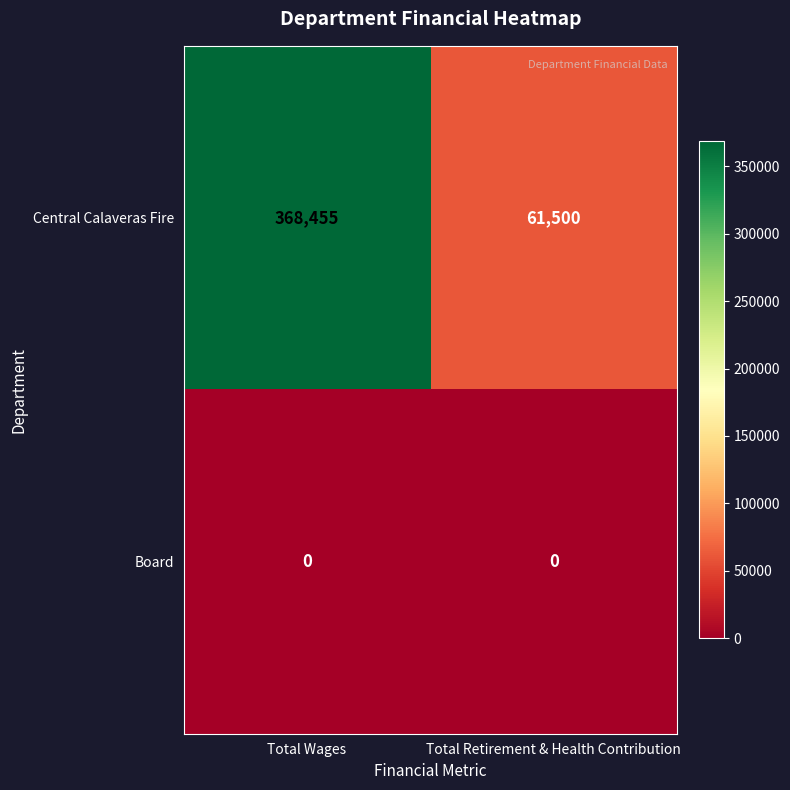

What is the difference between the Central Calaveras Fire values at Total Wages and Total Retirement & Health Contribution?

306955